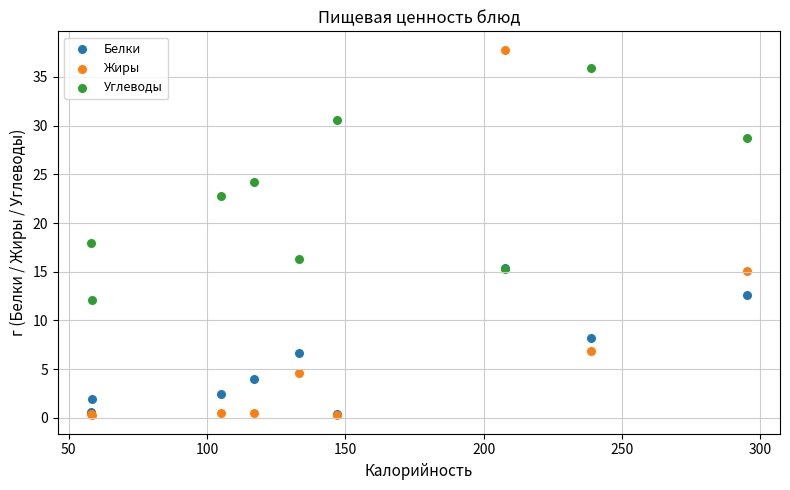

What are all the series names shown in the legend?

Белки, Жиры, Углеводы